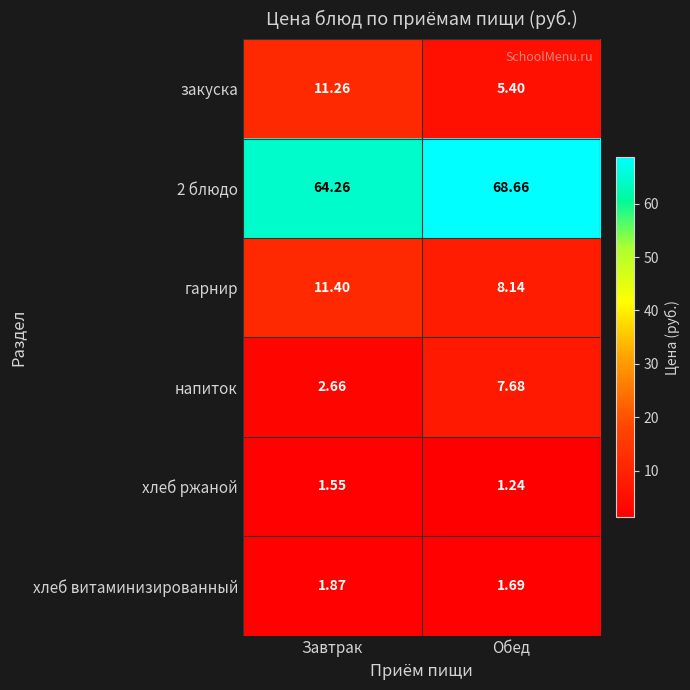

At which category does the chart reach its peak across all series?

Обед